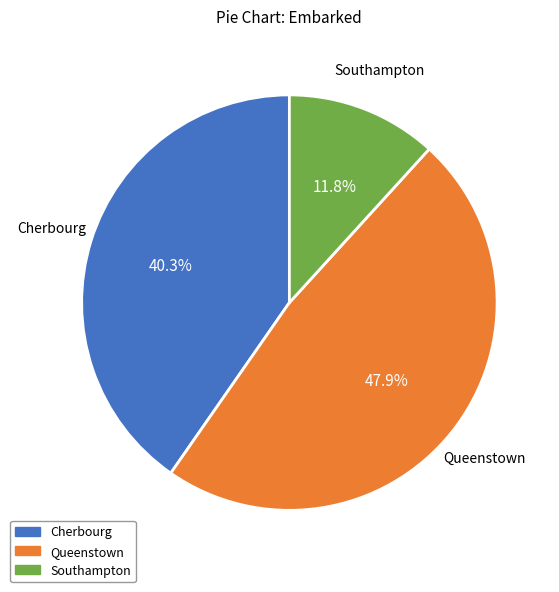

Does any single category account for the majority?

No